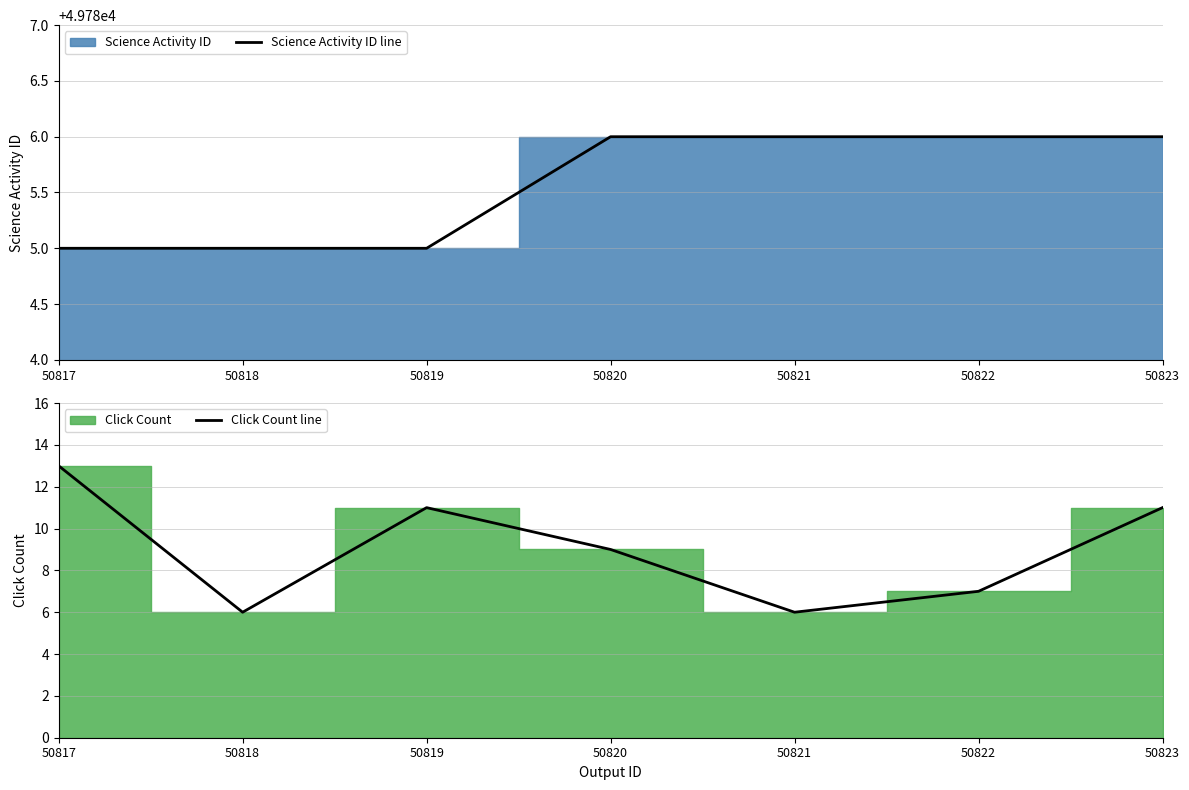

How many lines are shown in the chart?

2